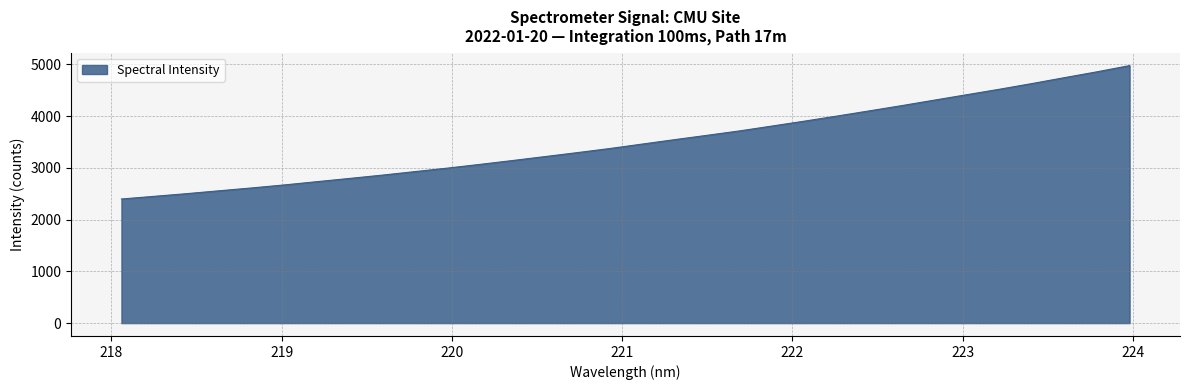

What is the minimum value shown in the chart?

2397.7